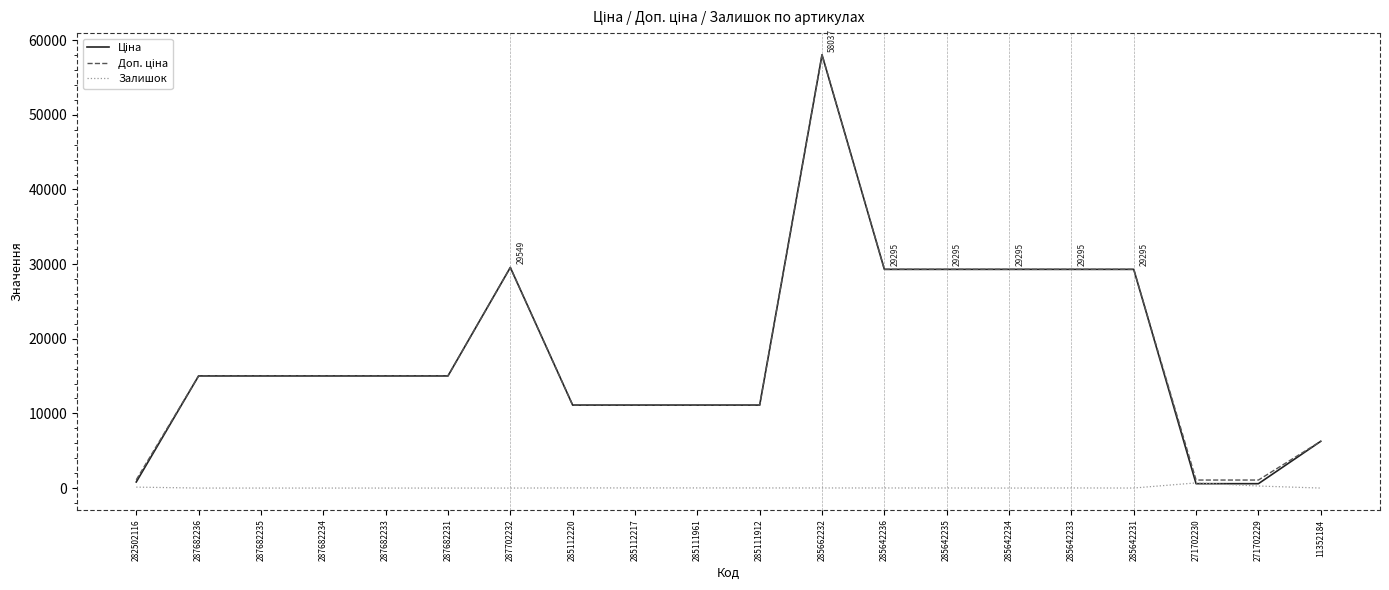

What is the maximum value shown in the chart?

58037.0